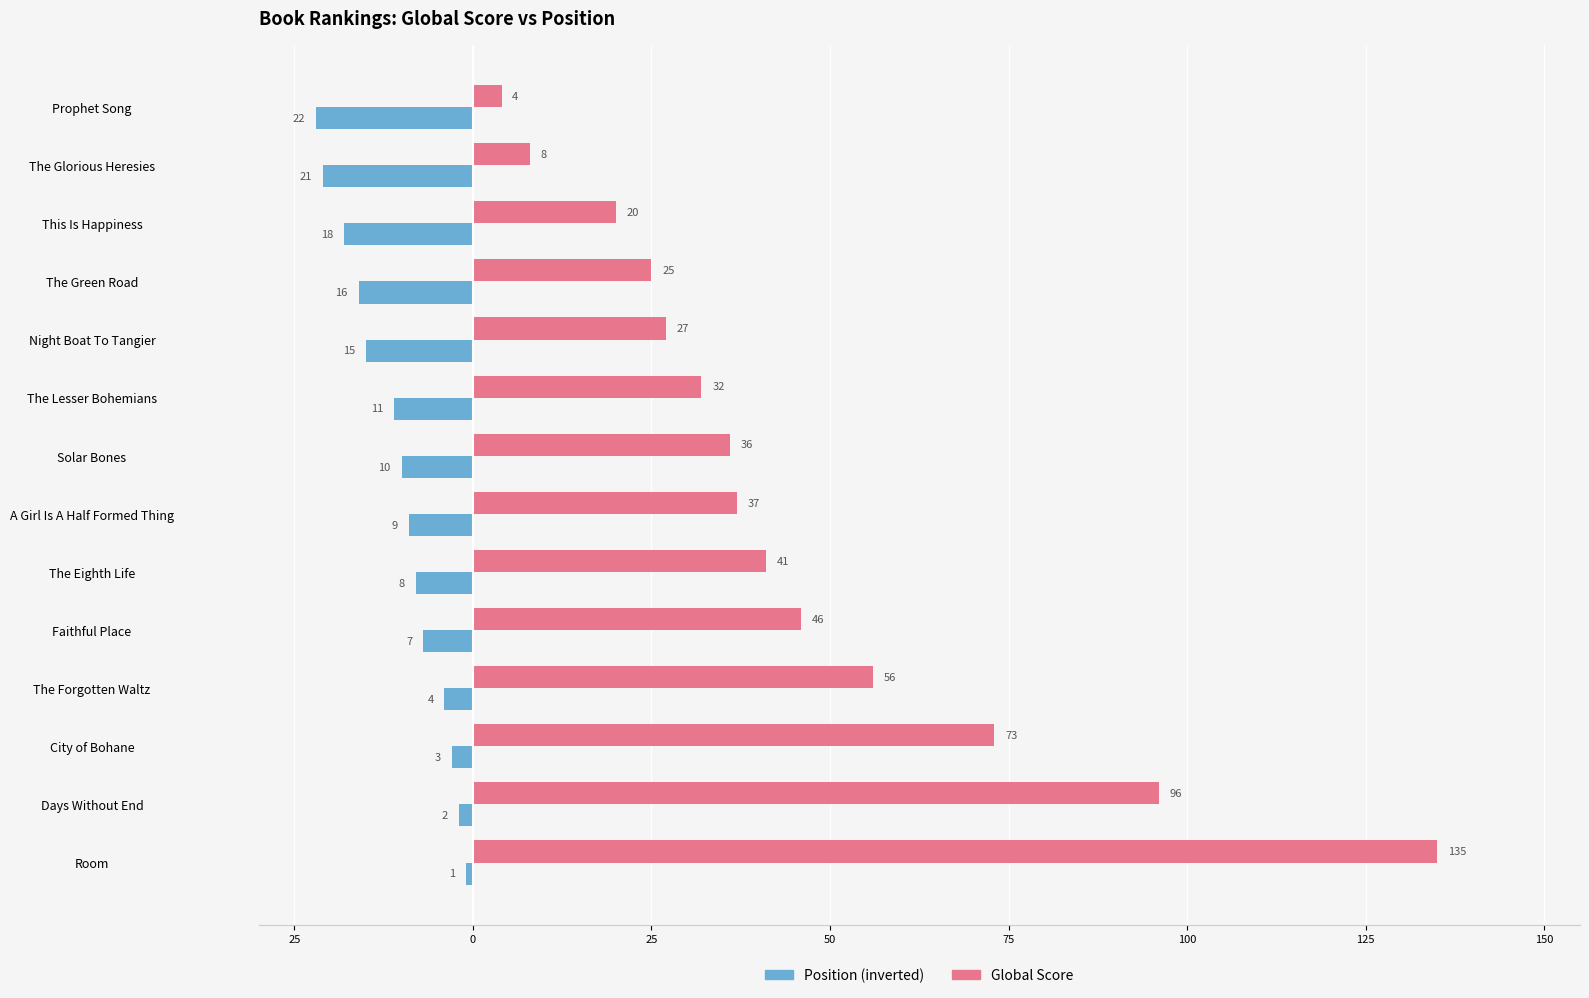

What are all the series names shown in the legend?

Position (inverted), Global Score